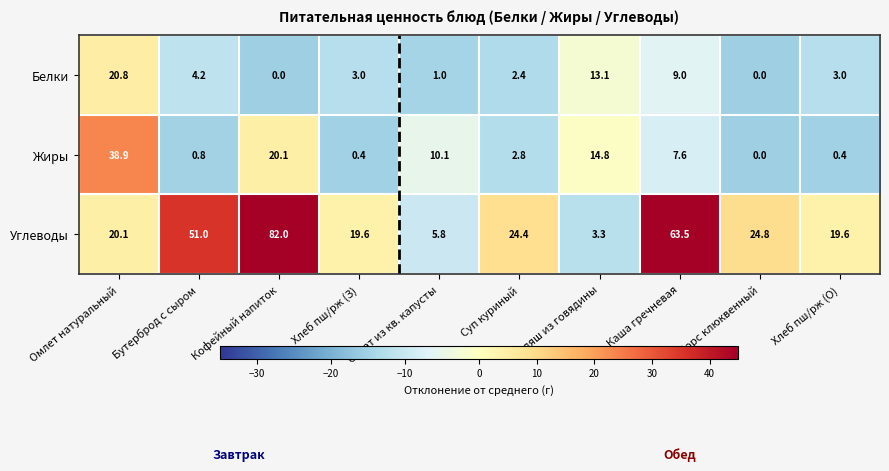

How many data points does each series have?

10